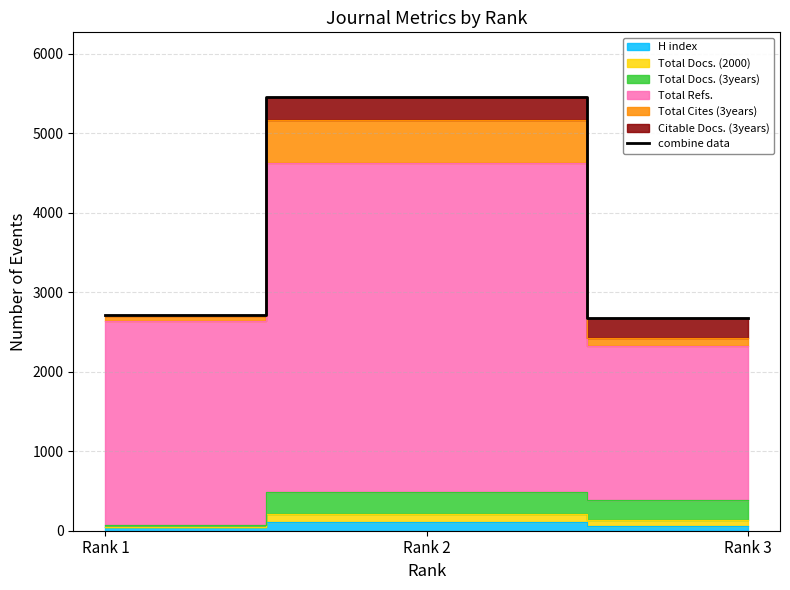

List the labels in order of value, largest first.

Rank 2, Rank 1, Rank 3